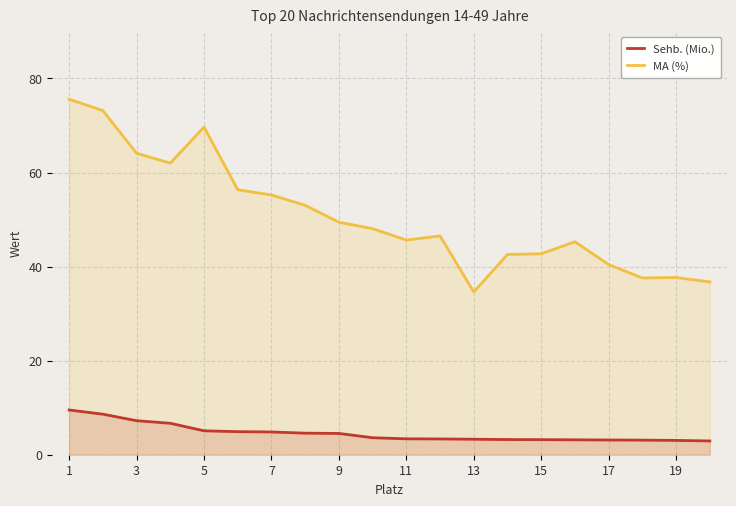

What is the difference between the maximum and minimum values in the Sehb. (Mio.) series?

6.6